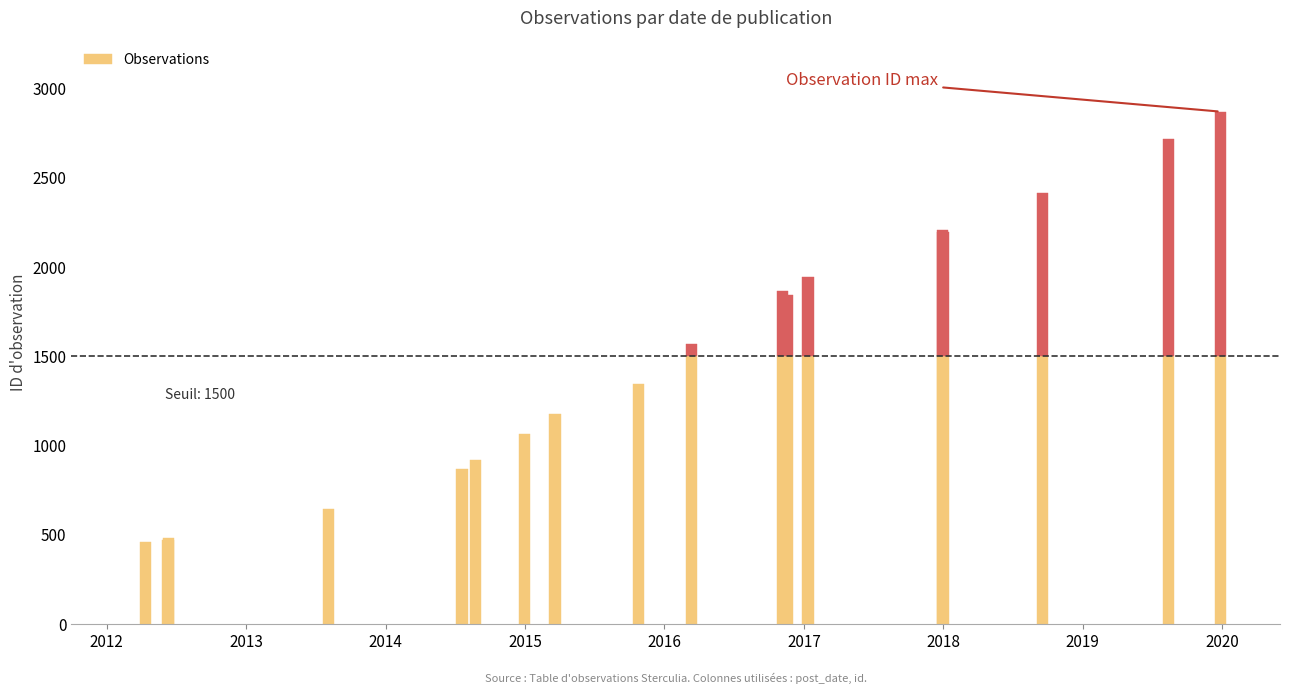

Rank the categories by value from highest to lowest.

2019-12-28, 2019-08-14, 2018-09-18, 2017-12-30, 2017-12-31, 2017-01-12, 2016-11-06, 2016-11-17, 2016-03-13, 2015-10-25, 2015-03-21, 2014-12-31, 2014-08-24, 2014-07-20, 2013-08-05, 2012-06-11, 2012-06-10, 2012-04-12